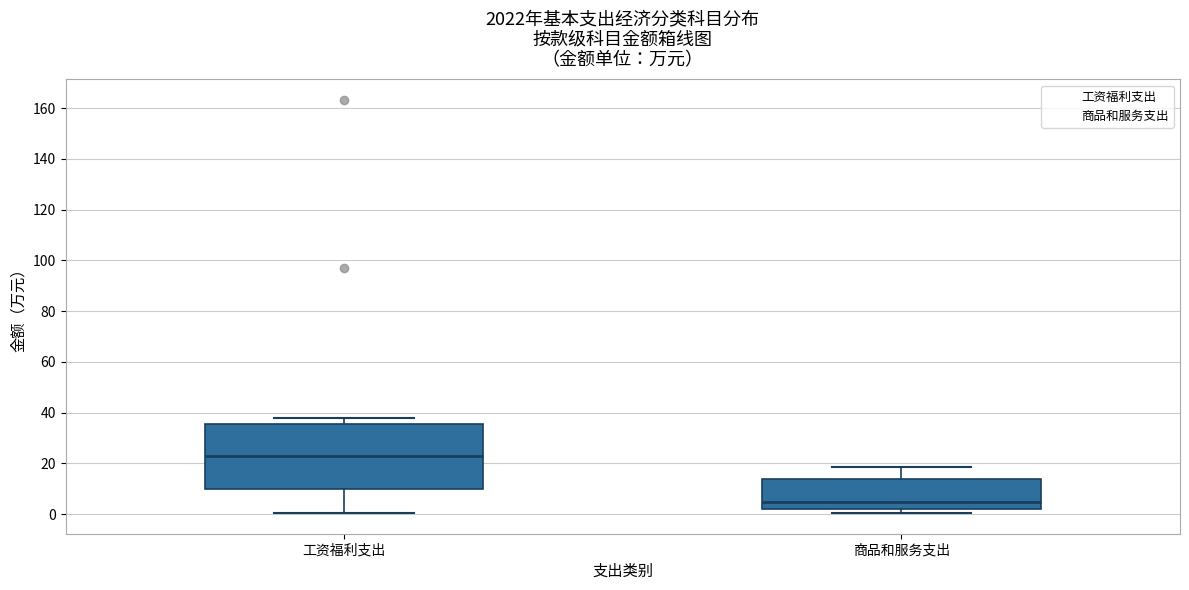

Where is the upper edge of the box for 工资福利支出 on the y-axis? The values are not printed on the chart, so give them approximately, as read against the axis.

36